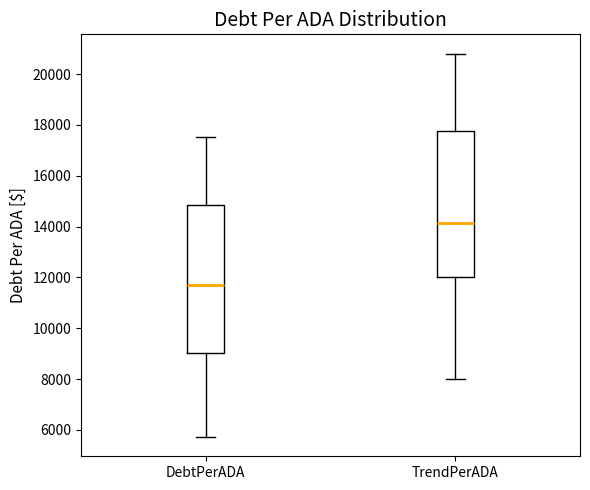

Which box has the lowest median line?

DebtPerADA